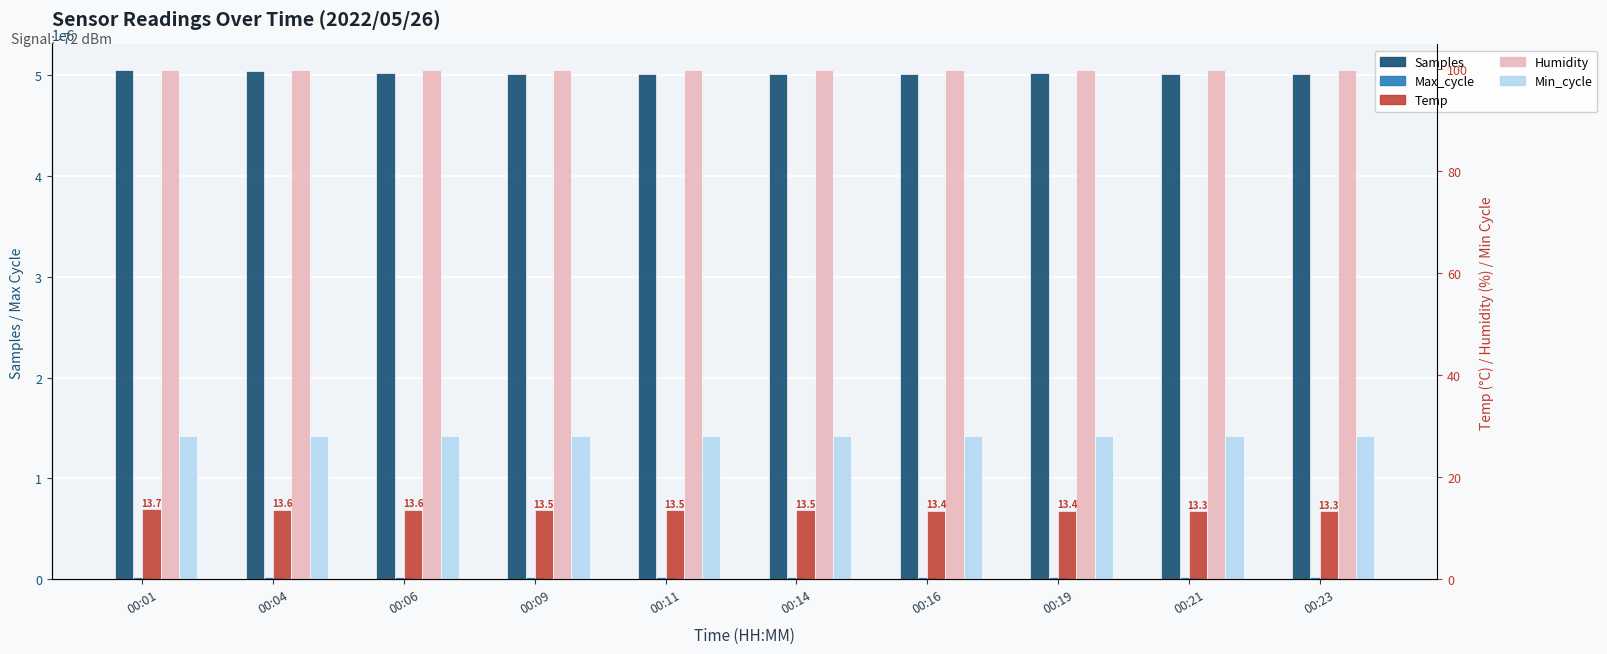

What are all the series names shown in the legend?

Samples, Max_cycle, Temp, Humidity, Min_cycle